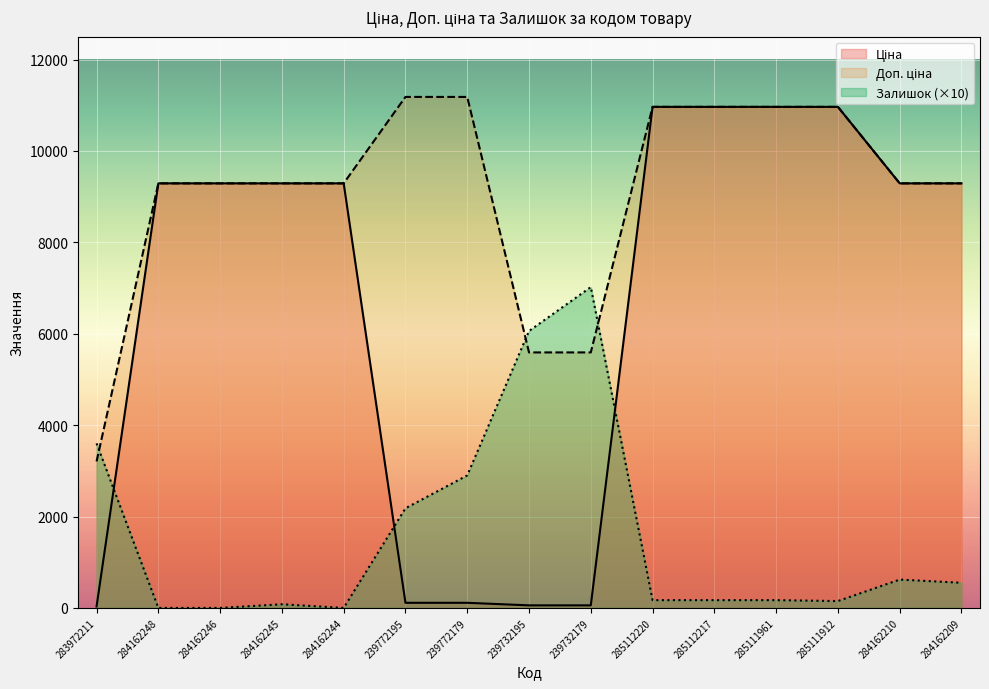

Which series changed the most between 284162210 and 284162209?

Залишок